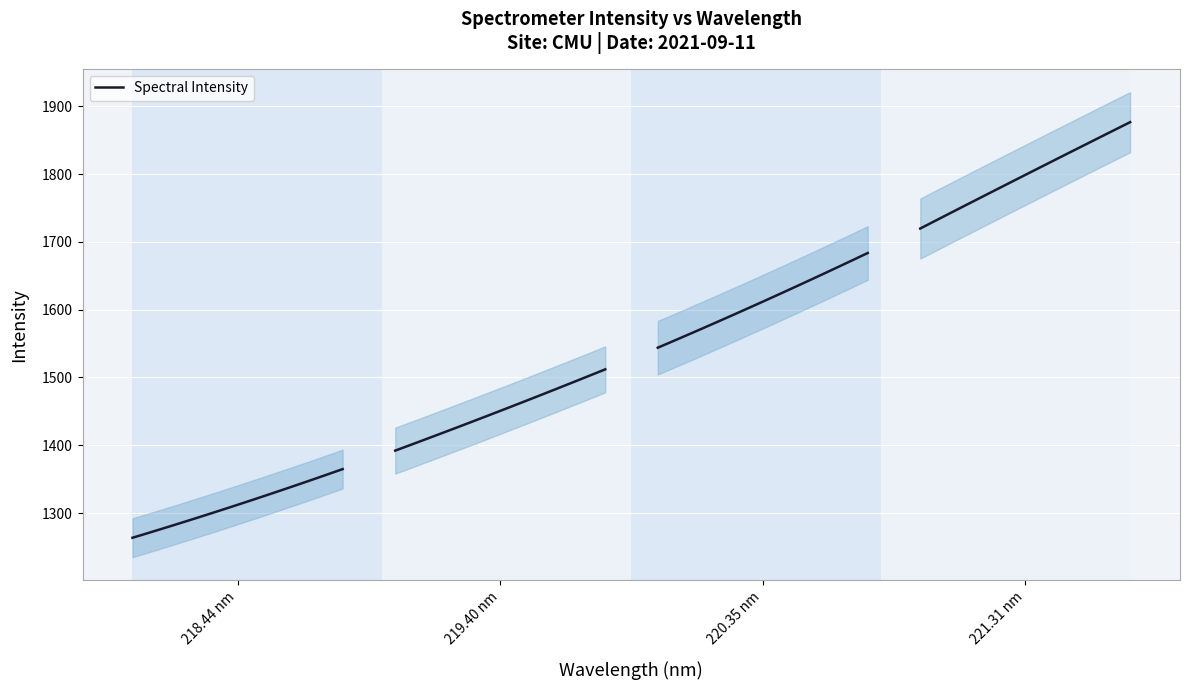

How many data points are less than 1544?

10